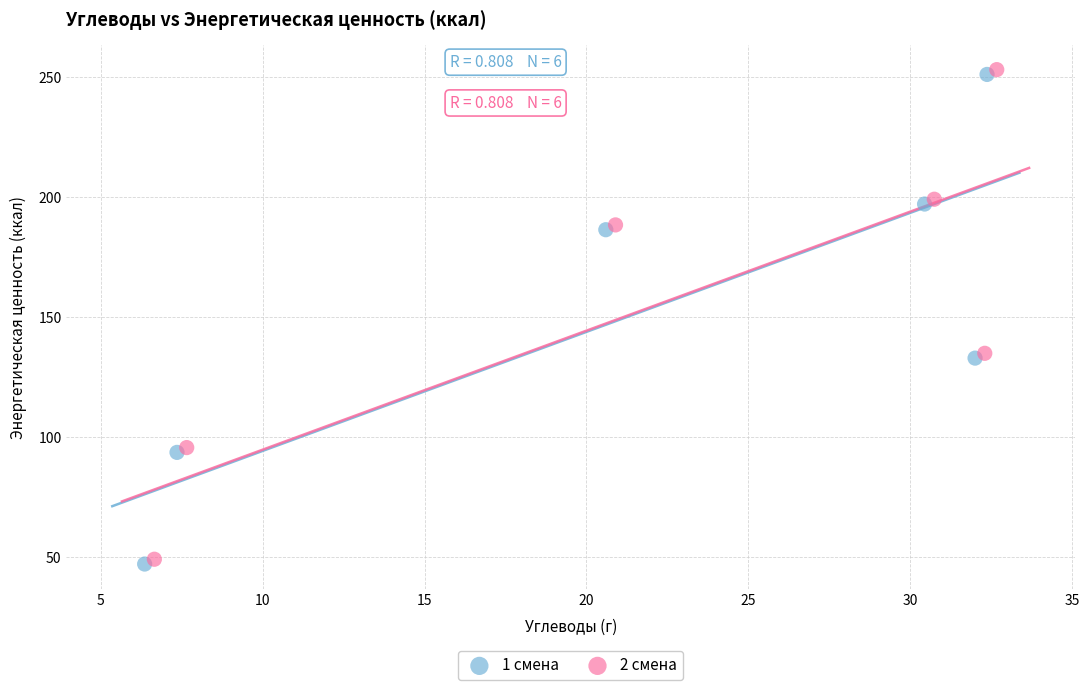

Which series reaches the maximum Y coordinate?

2 смена